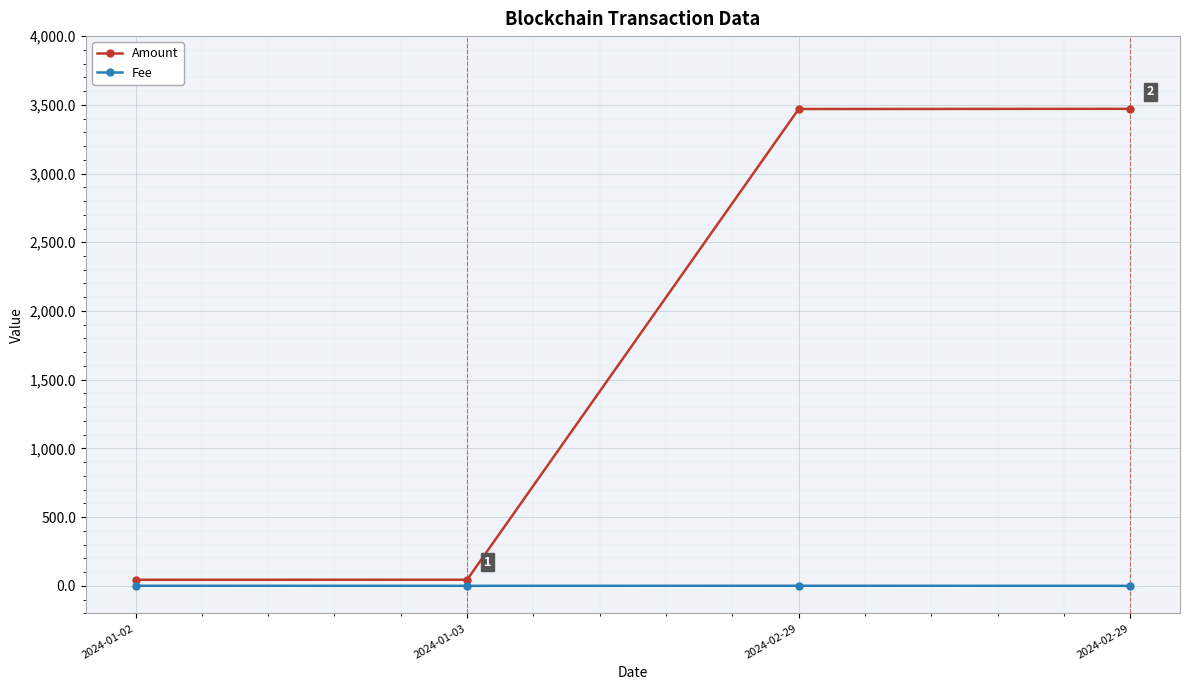

What are all the series names shown in the legend?

Amount, Fee